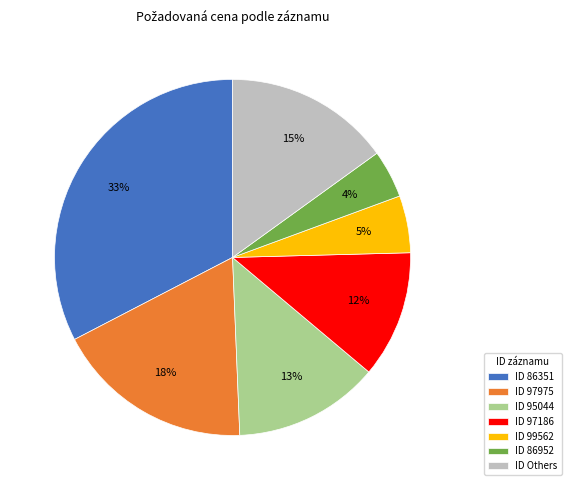

Rank the categories by value from highest to lowest.

ID 86351, ID 97975, ID Others, ID 95044, ID 97186, ID 99562, ID 86952